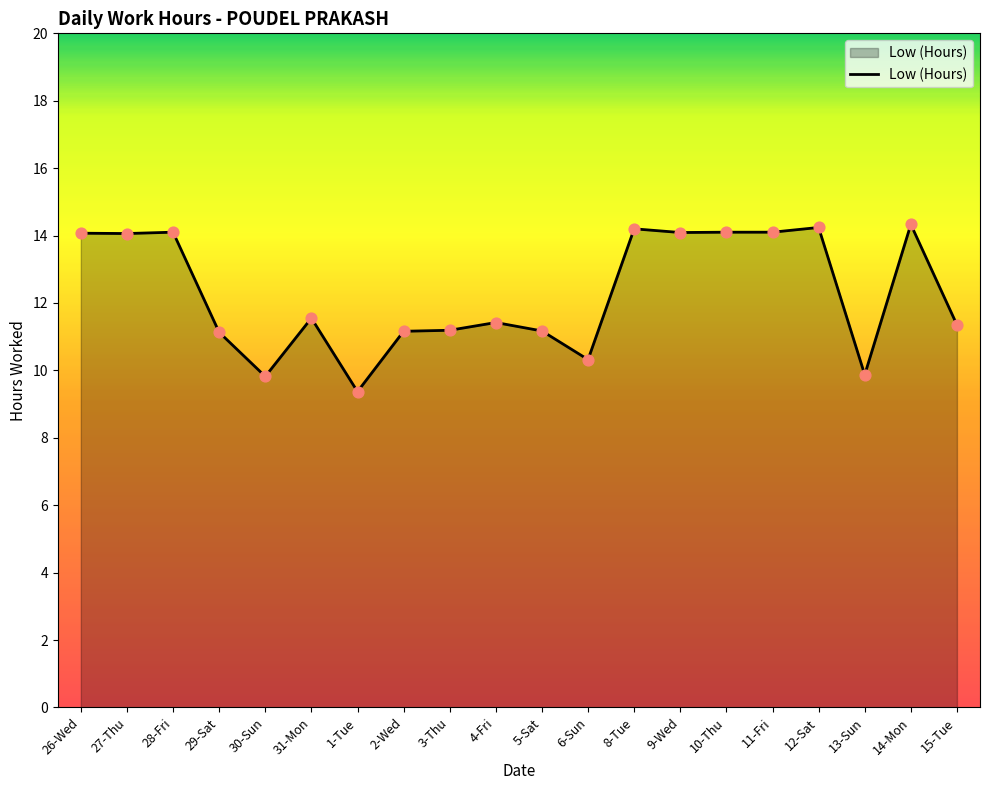

Approximately how many times larger is the value at 8-Tue compared to 29-Sat?

1.3